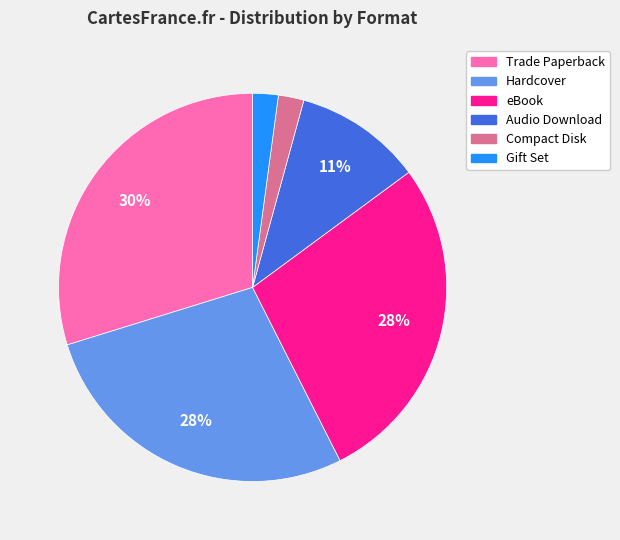

Which slice is the largest?

Trade Paperback